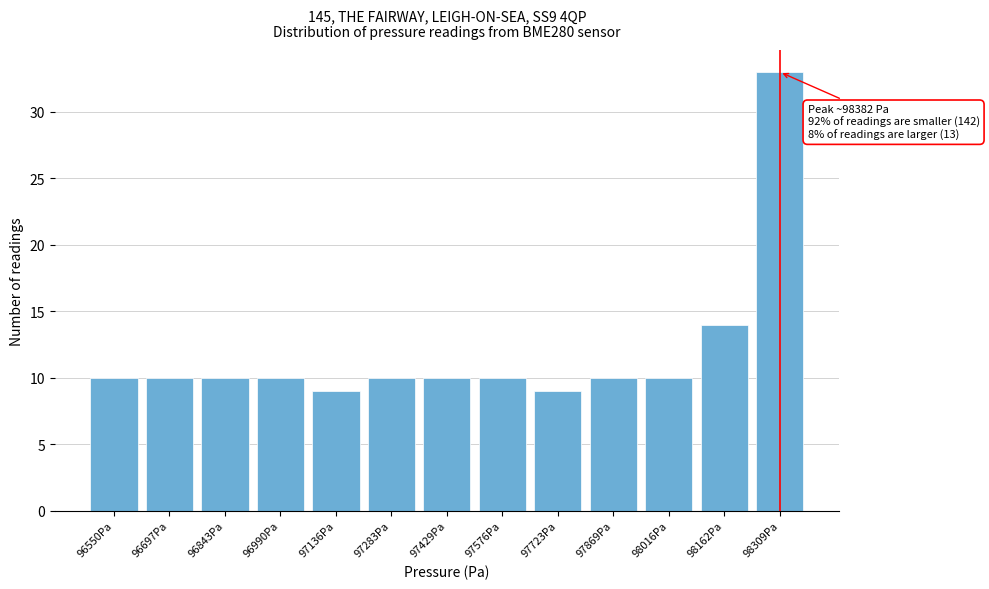

Reading left to right, extract all data points from this chart.

10	10	10	10	9	10	10	10	9	10	10	14	33